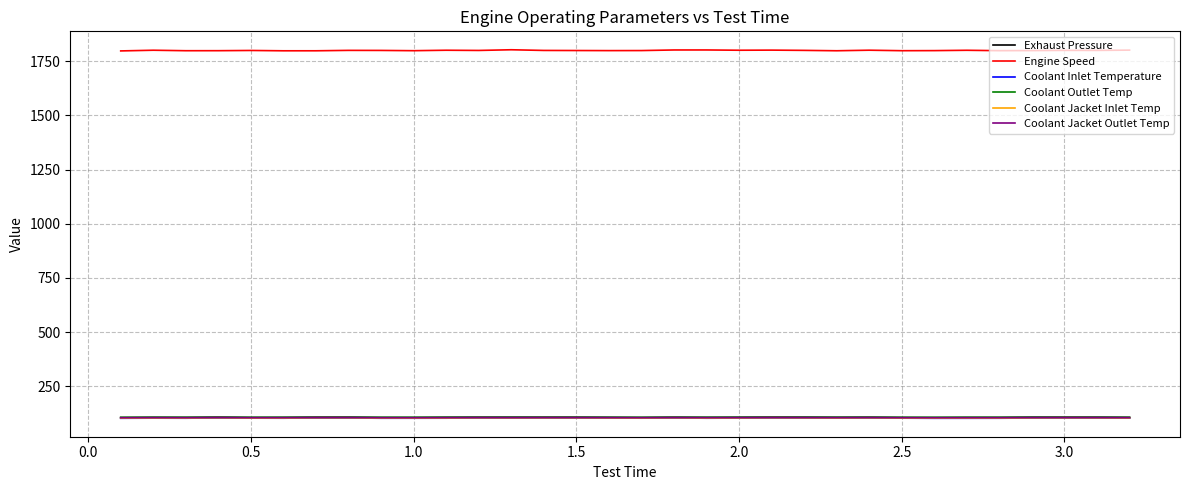

Which series has the largest total across all categories?

Engine Speed